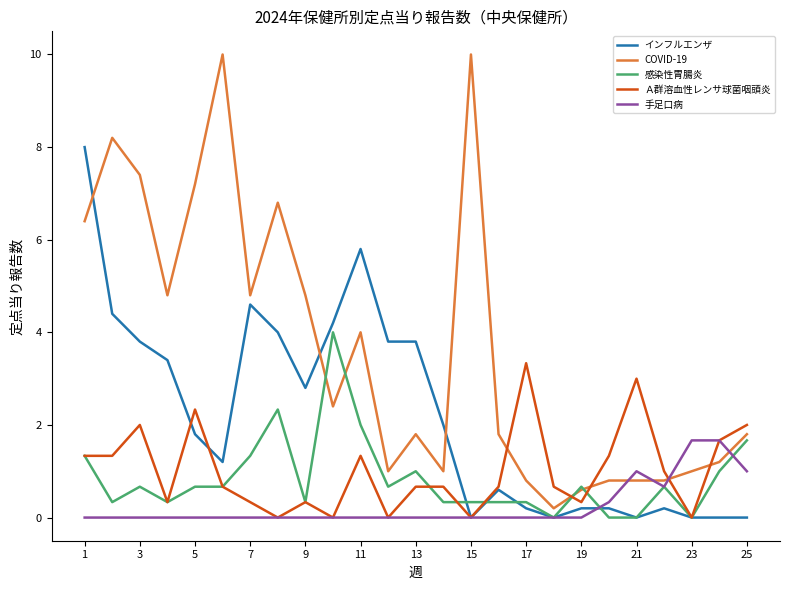

What is the maximum value shown in the chart?

10.0